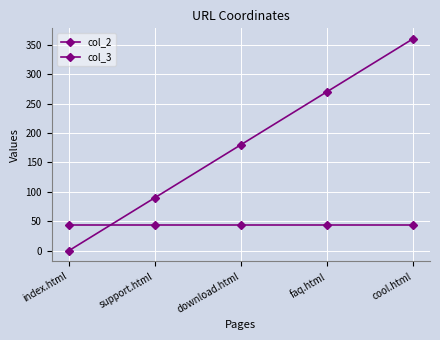

Reading left to right, extract all data points from this chart.

col_2: index.html=0	support.html=90	download.html=180	faq.html=270	cool.html=360
col_3: index.html=43	support.html=43	download.html=43	faq.html=43	cool.html=43